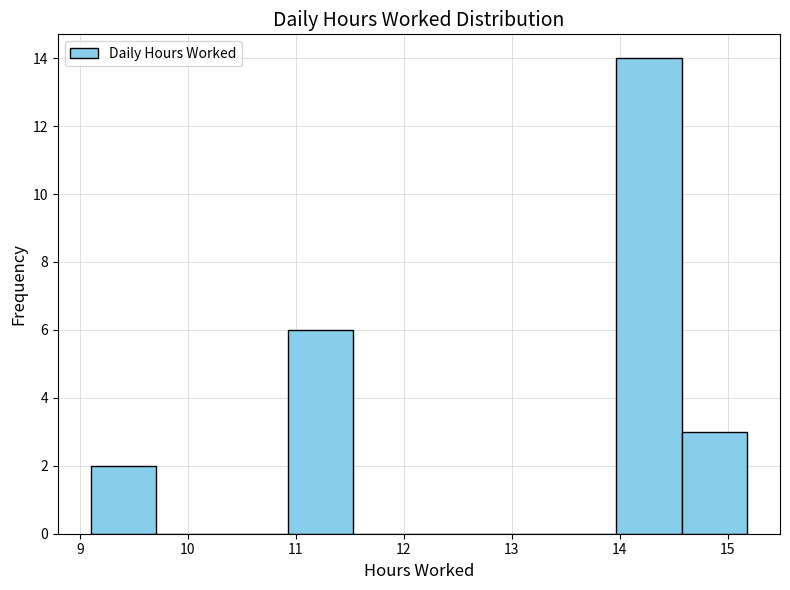

Reading left to right, transcribe this chart: for each bar, give the range it covers on the x-axis and its height. Neither the bar edges nor the heights are printed on the chart, so give them approximately, as read against the axes.

9.1 to 9.7: 2
9.7 to 10.3: 0
10.3 to 10.9: 0
10.9 to 11.5: 6
11.5 to 12.1: 0
12.1 to 12.7: 0
12.7 to 13.4: 0
13.4 to 14.0: 0
14.0 to 14.6: 14
14.6 to 15.2: 3